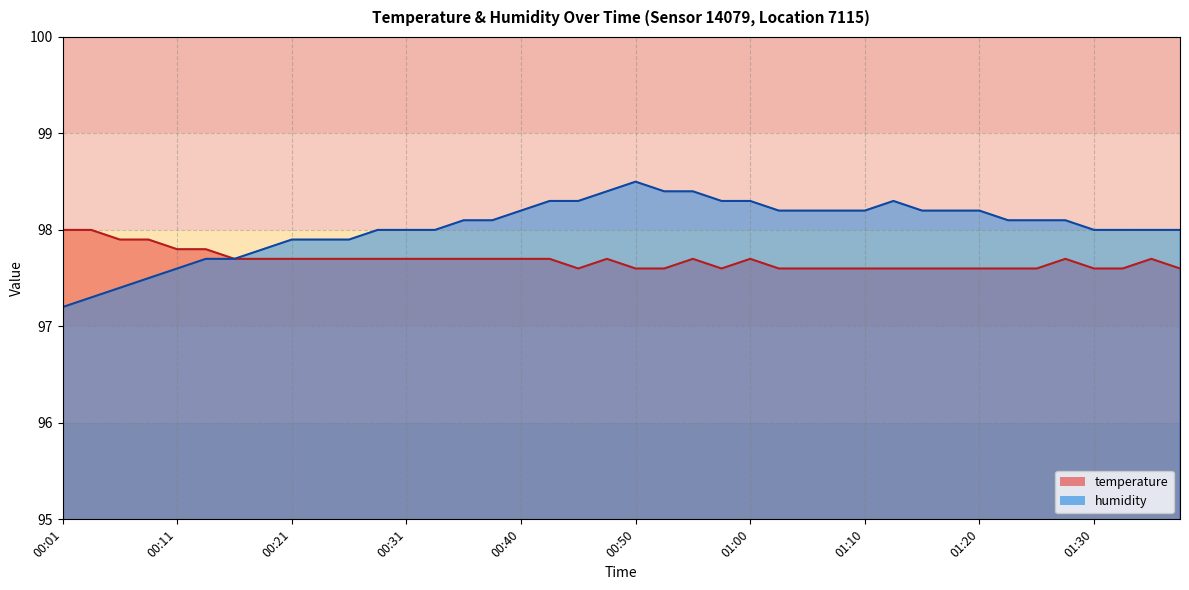

How many interior local valleys does the temperature series have?

2